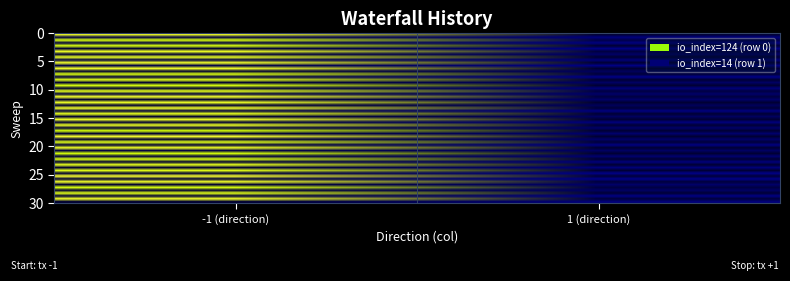

Reading left to right, what are all the values shown in this chart?

3e6de5df85100a32430b4dfeaddf3e41a8a83db: 0=-1	1=124
980f126468882041715e067895bccff7a6808e9: 0=1	1=14